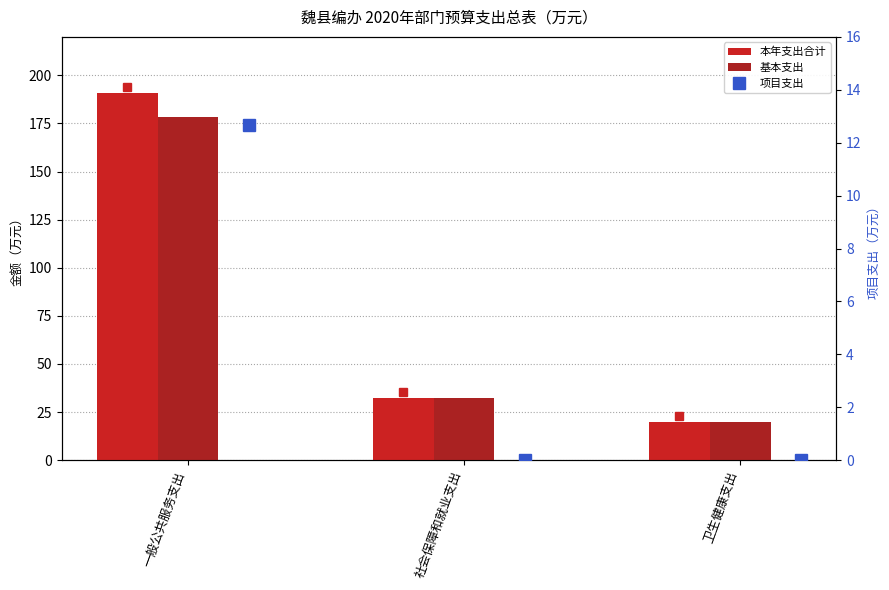

At 一般公共服务支出, list the series in order from largest to smallest.

本年支出合计, 基本支出, 项目支出